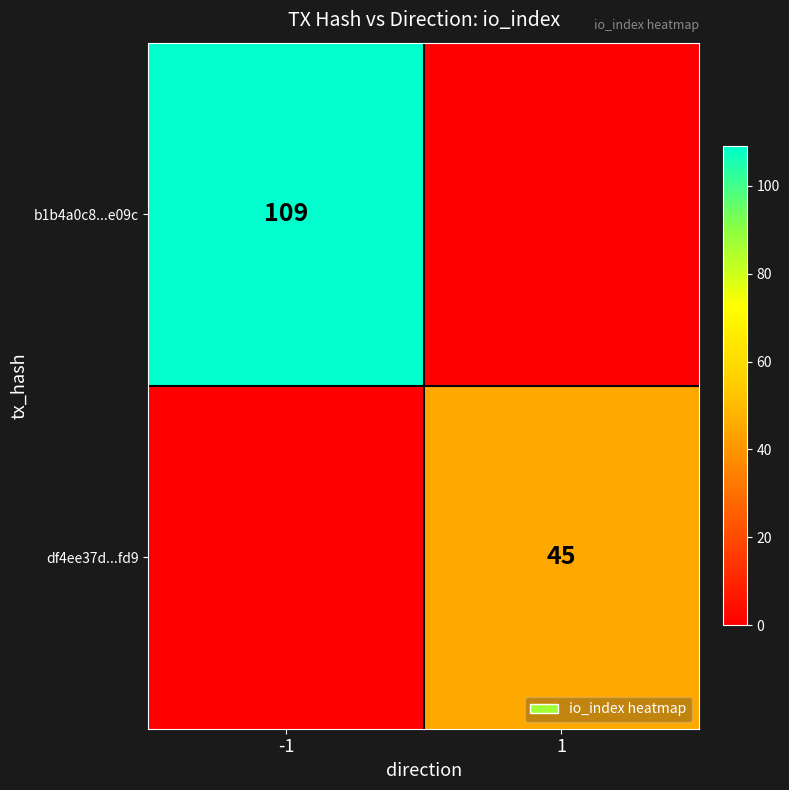

At how many categories does at least one series exceed 51?

1